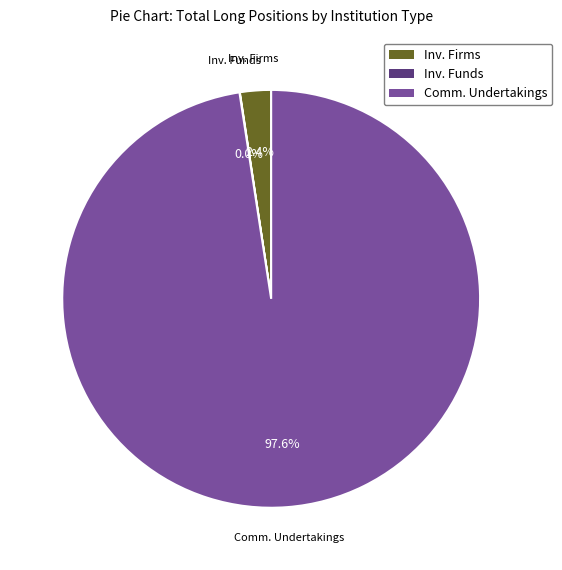

Is there any slice that represents more than half of the pie?

Yes